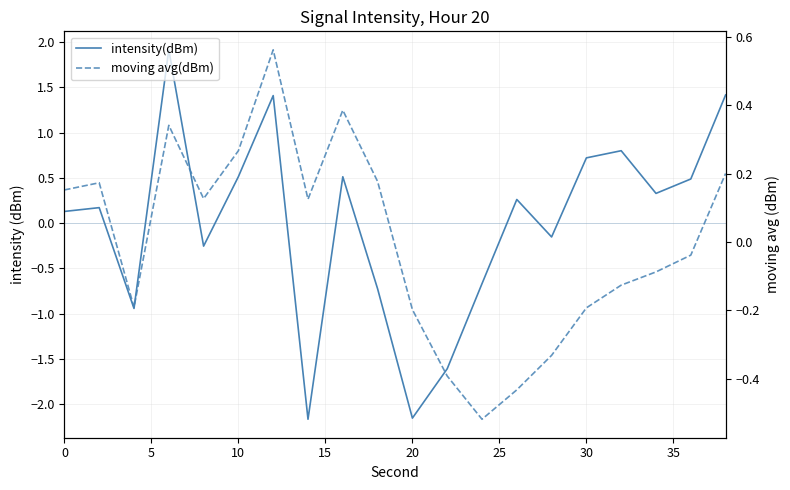

How many intersections are there between moving avg(dBm) and intensity(dBm)?

7